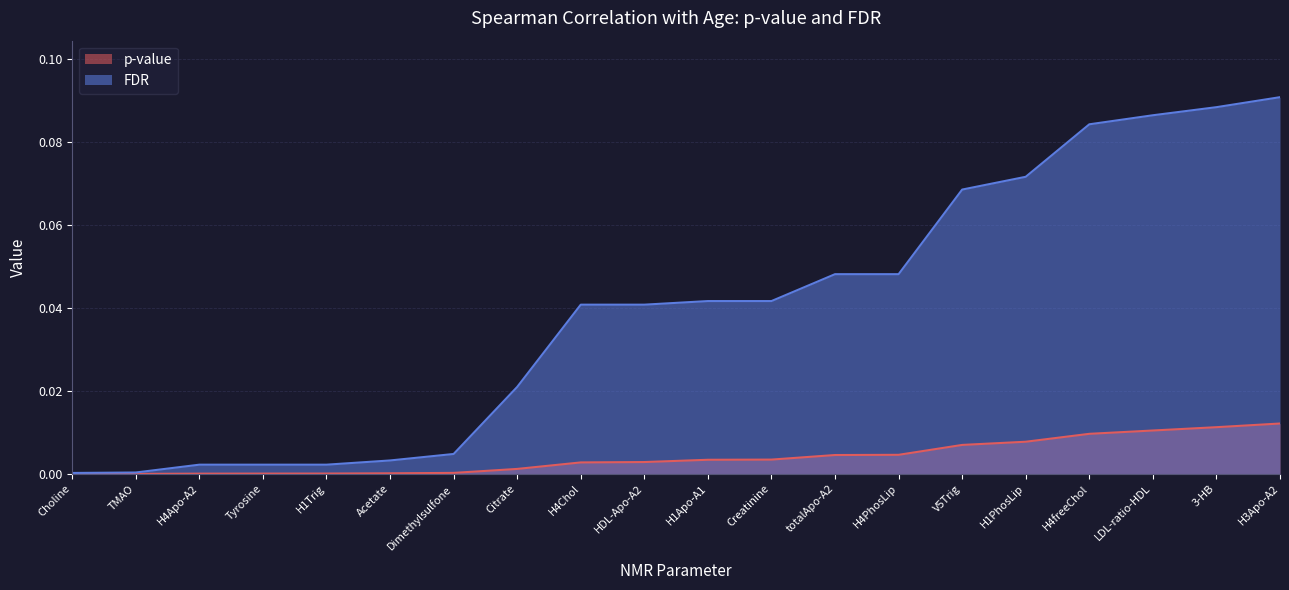

Rank the series at H1Apo-A1 from lowest to highest value.

p-value, FDR